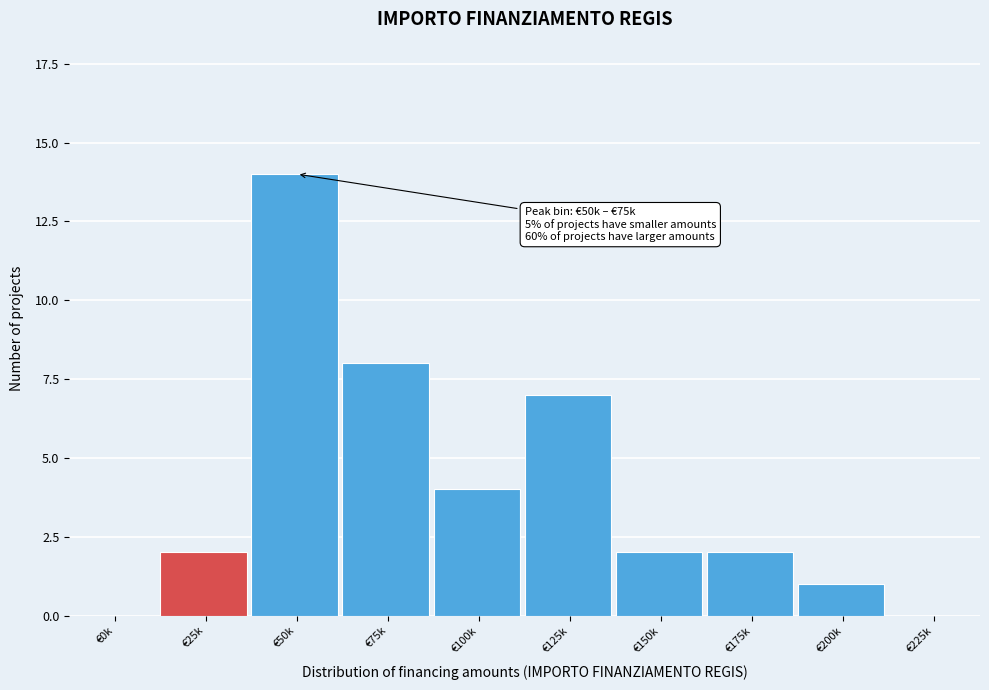

Reading left to right, transcribe all the data shown in this chart.

€0k=0	€25k=2	€50k=14	€75k=8	€100k=4	€125k=7	€150k=2	€175k=2	€200k=1	€225k=0